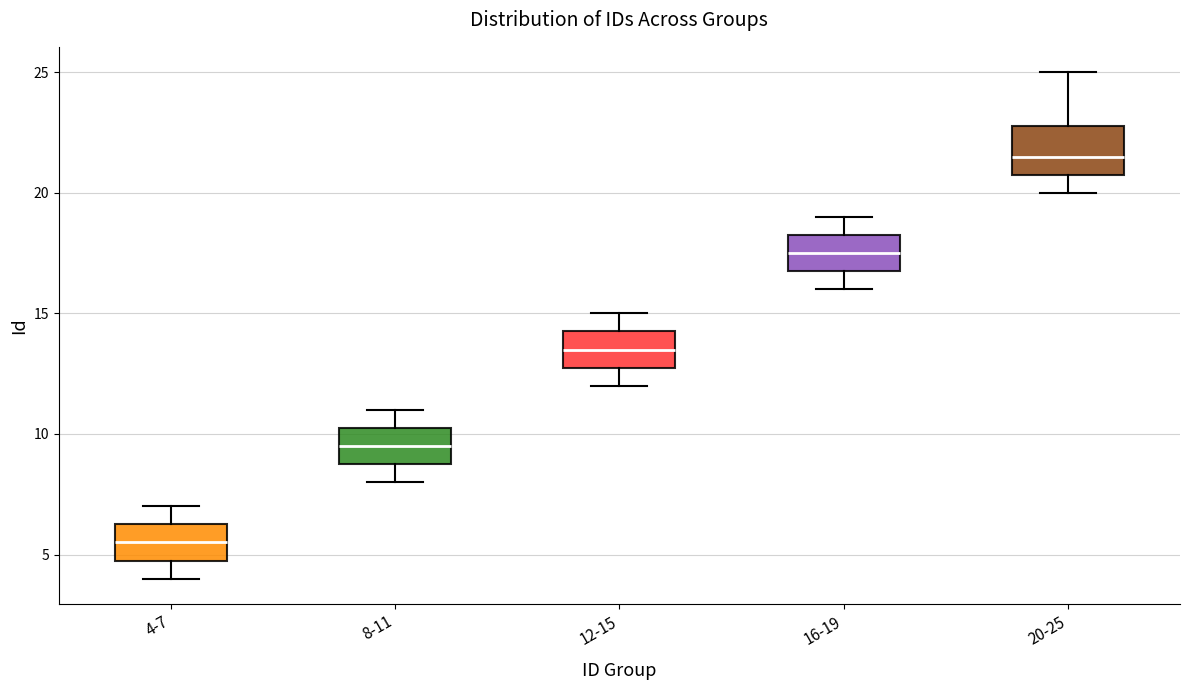

Where does the median line of the box for 12-15 sit on the y-axis? The values are not printed on the chart, so give them approximately, as read against the axis.

13.5